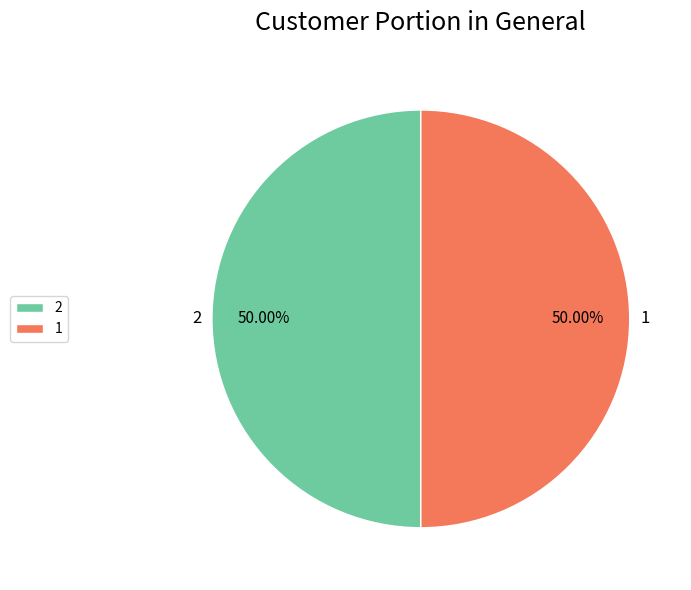

To the nearest percent, what portion does 1 represent?

50%